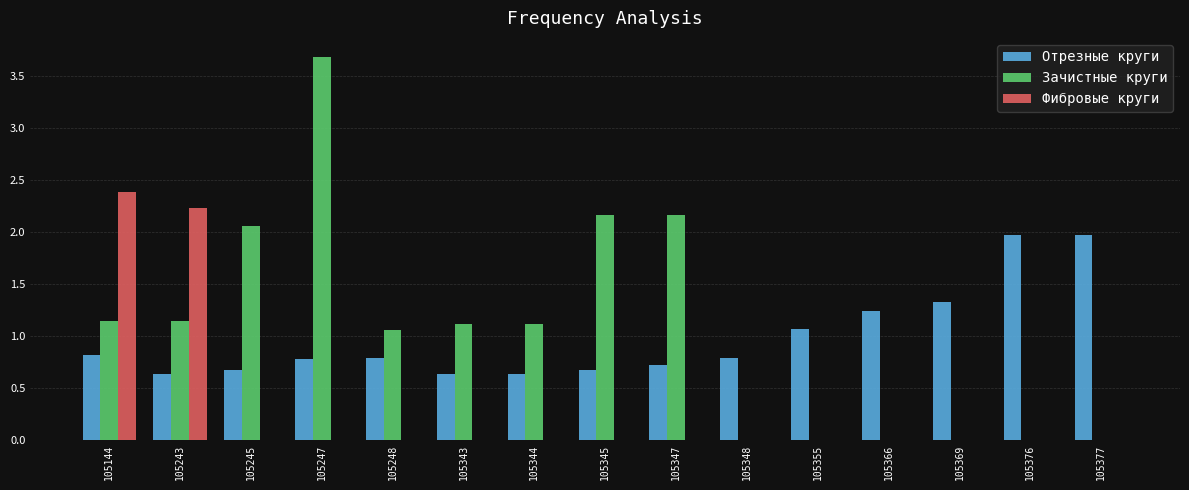

Which series changed the most between 105247 and 105343?

Зачистные круги